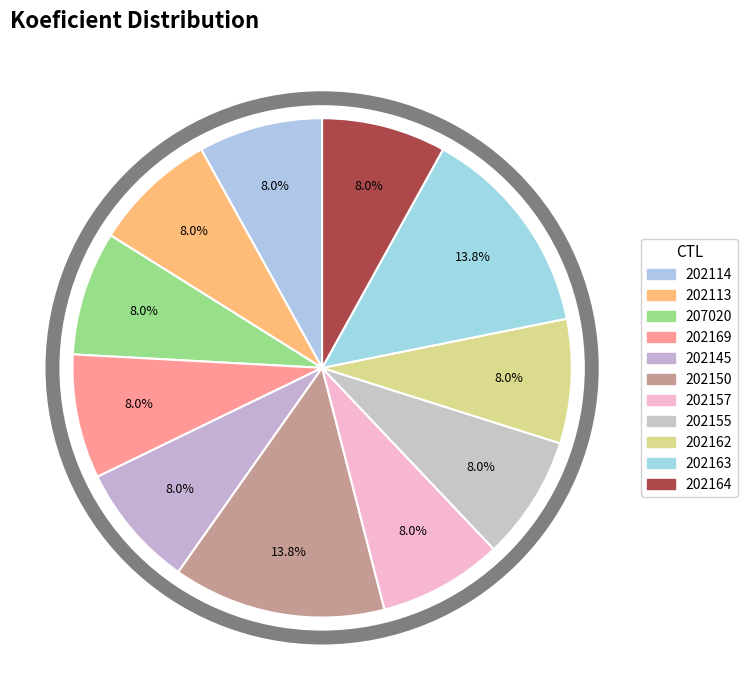

Rank the categories by value from lowest to highest.

202114, 202113, 207020, 202169, 202145, 202157, 202155, 202162, 202164, 202150, 202163